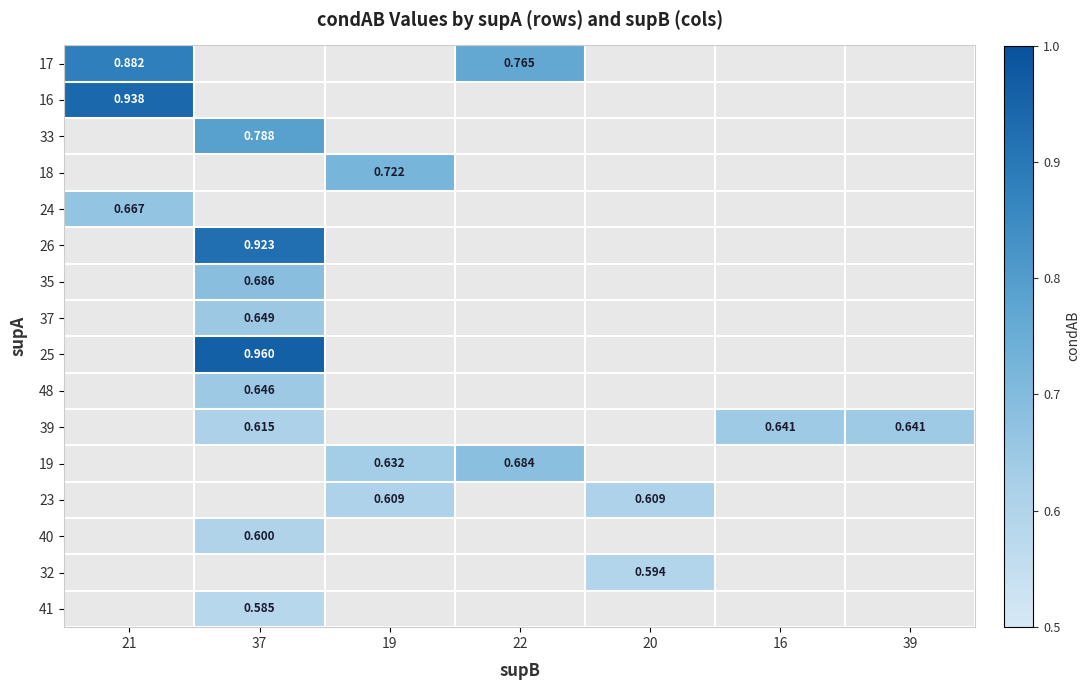

How many categories are shown in the chart?

7